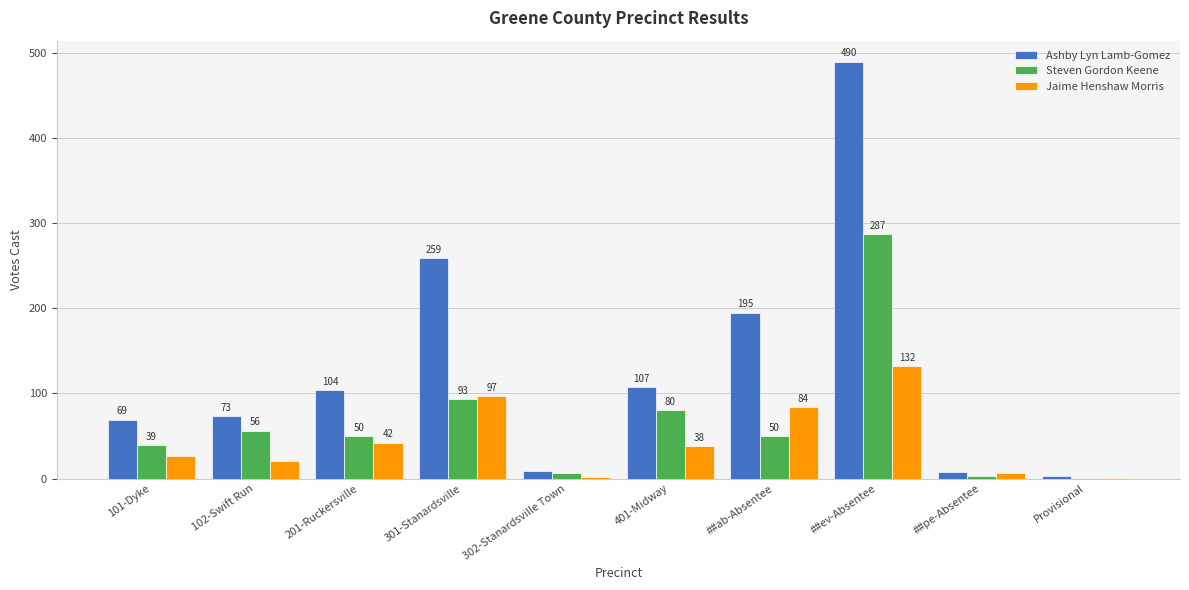

Reading right to left, extract all data points from this chart.

Ashby Lyn Lamb-Gomez: 3	8	490	195	107	9	259	104	73	69
Steven Gordon Keene: 1	3	287	50	80	7	93	50	56	39
Jaime Henshaw Morris: 1	7	132	84	38	2	97	42	21	27